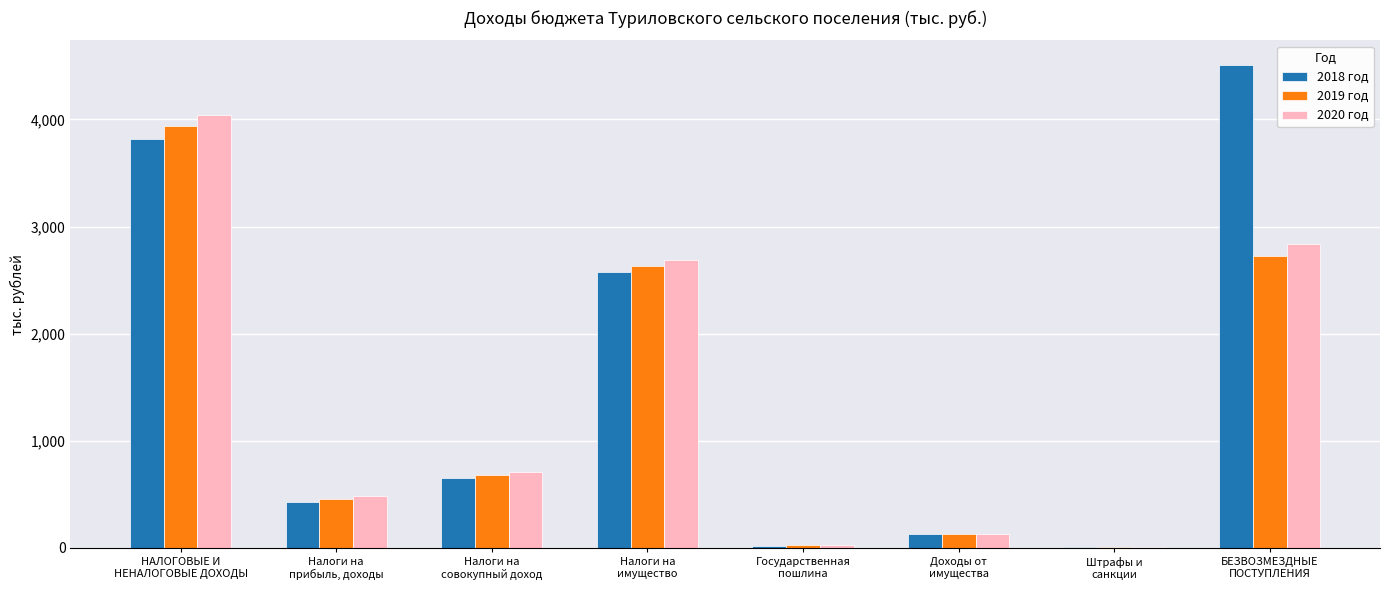

The value of 2018 год at Штрафы и
санкции is 11.5. True or false?

True